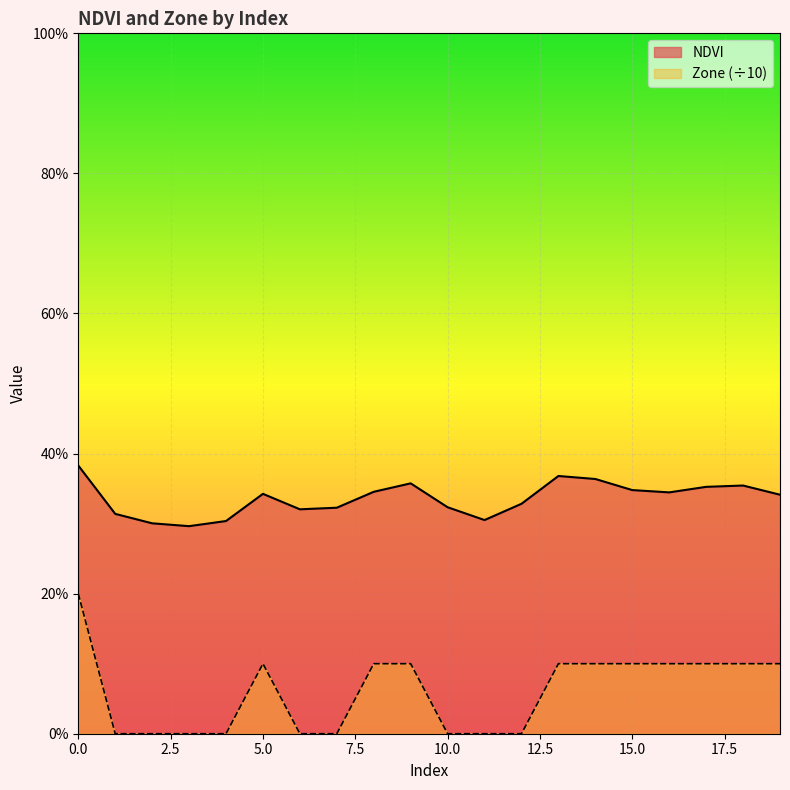

Reading right to left, what are all the values shown in this chart?

NDVI: 0.3	0.4	0.4	0.3	0.3	0.4	0.4	0.3	0.3	0.3	0.4	0.3	0.3	0.3	0.3	0.3	0.3	0.3	0.3	0.4
Zone: 0.1	0.1	0.1	0.1	0.1	0.1	0.1	0.0	0.0	0.0	0.1	0.1	0.0	0.0	0.1	0.0	0.0	0.0	0.0	0.2